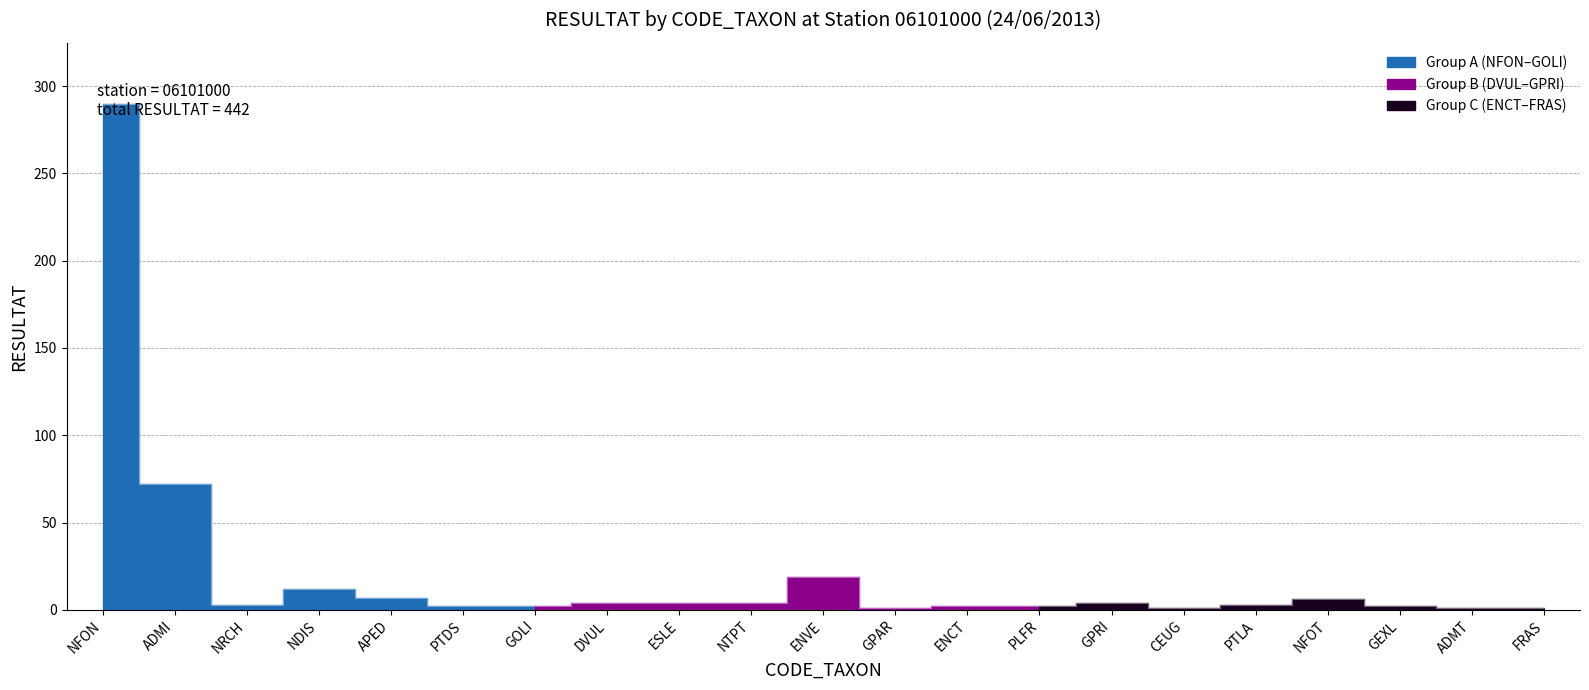

How many lines are shown in the chart?

1